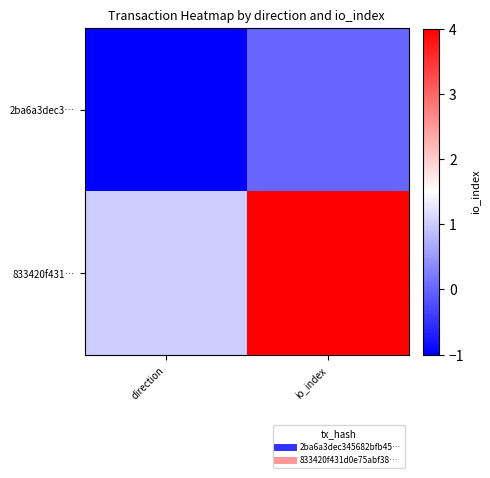

How many categories are shown in the chart?

2